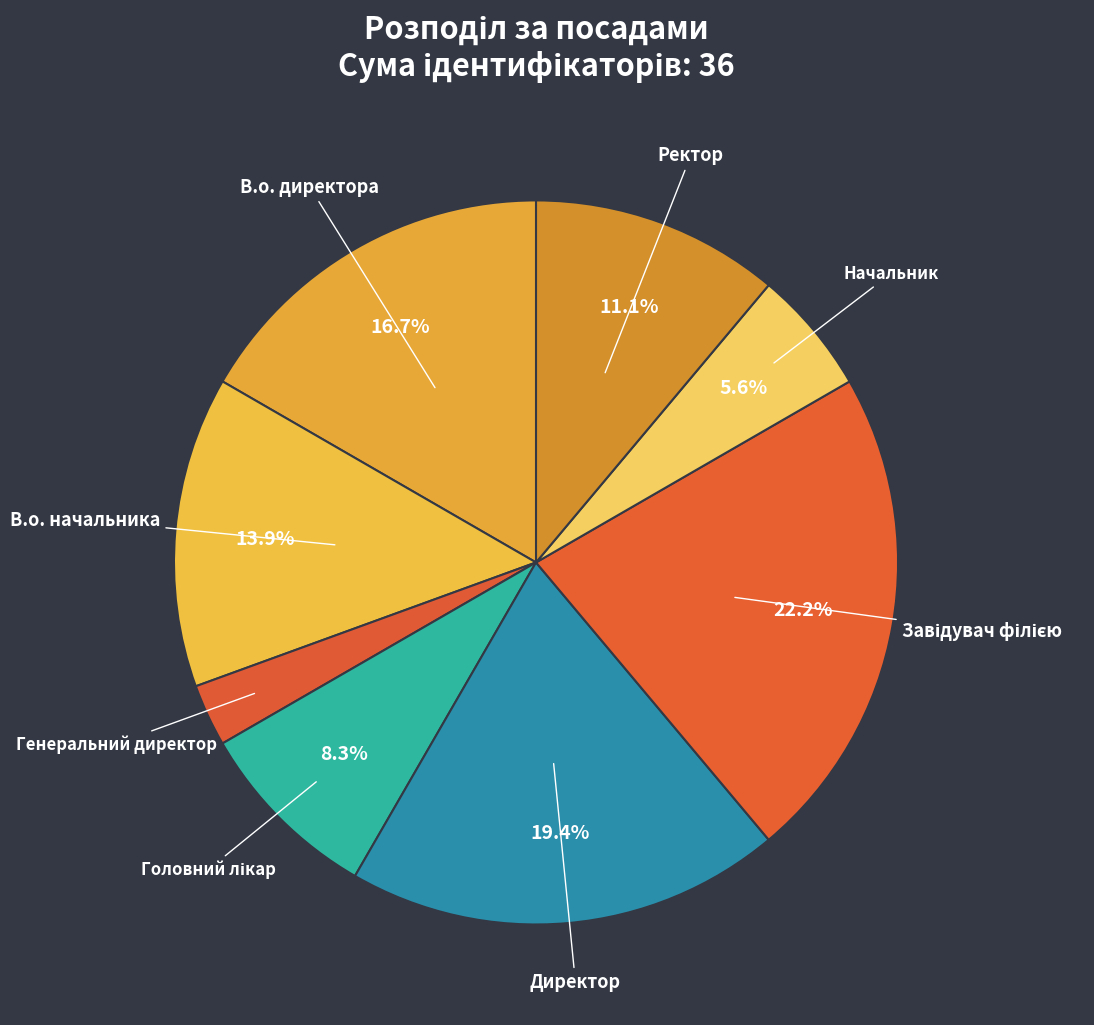

Count the number of slices in the pie.

8